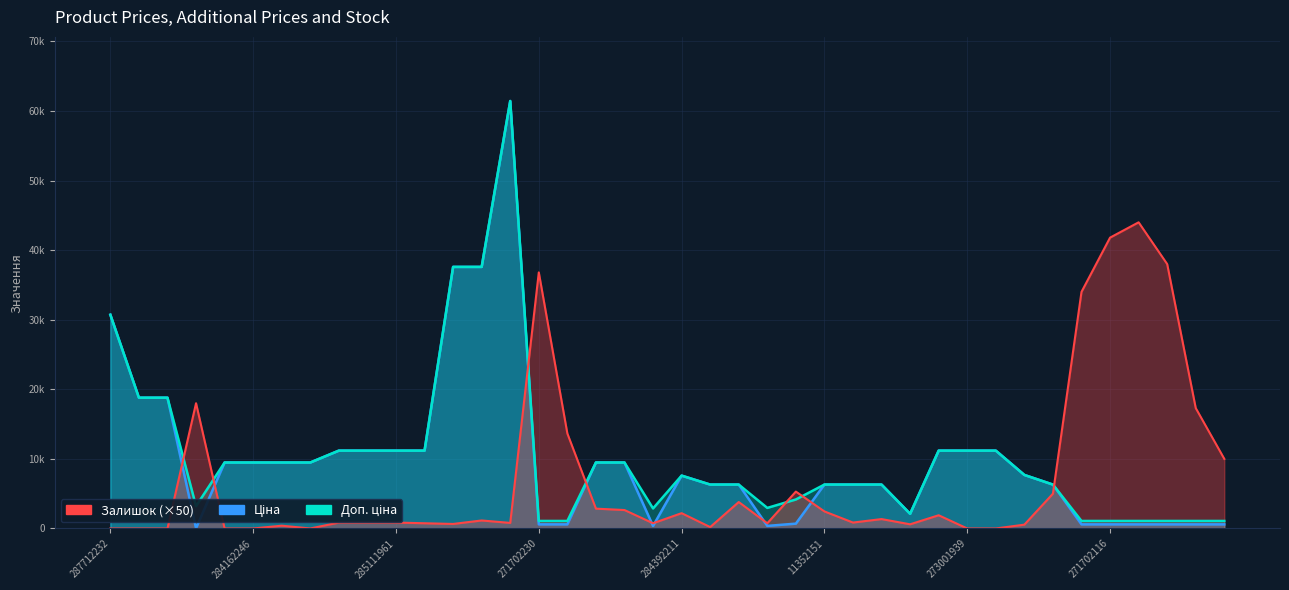

Which series has the widest spread of values?

Ціна